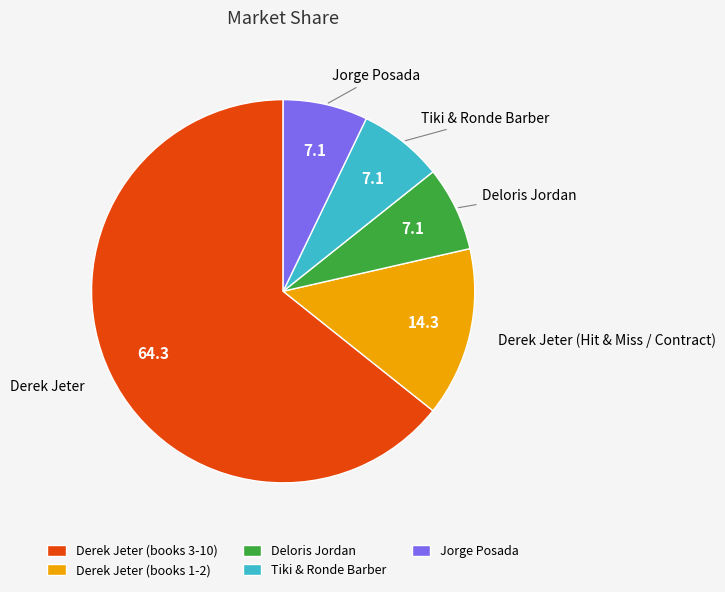

The Derek Jeter (books 1-2) slice represents 14% of the pie. True or false?

True